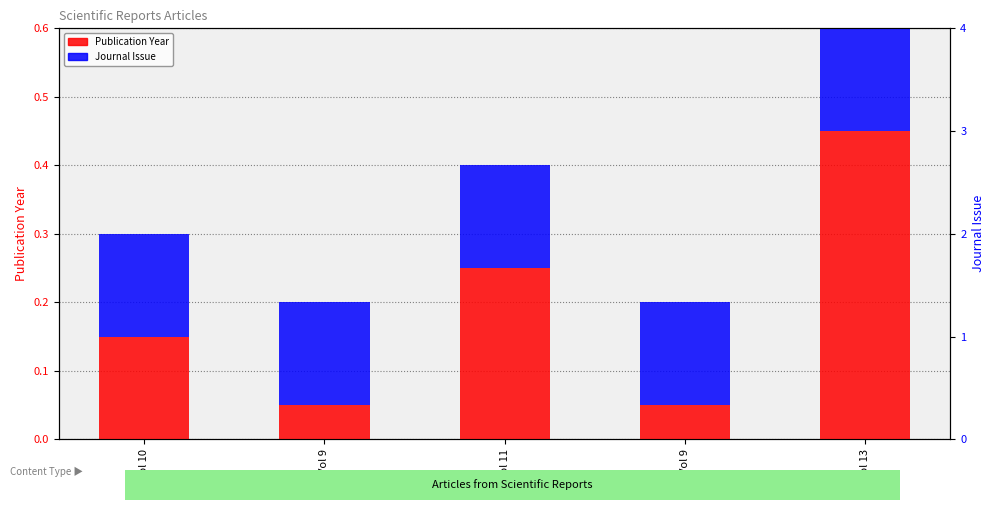

What is the total value across all series at Vol 11?

0.4